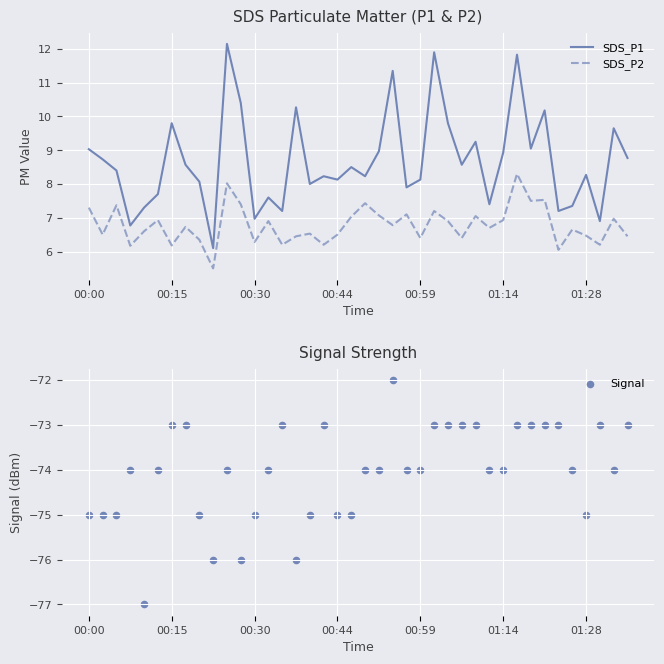

Which series reaches the minimum Y coordinate?

Signal